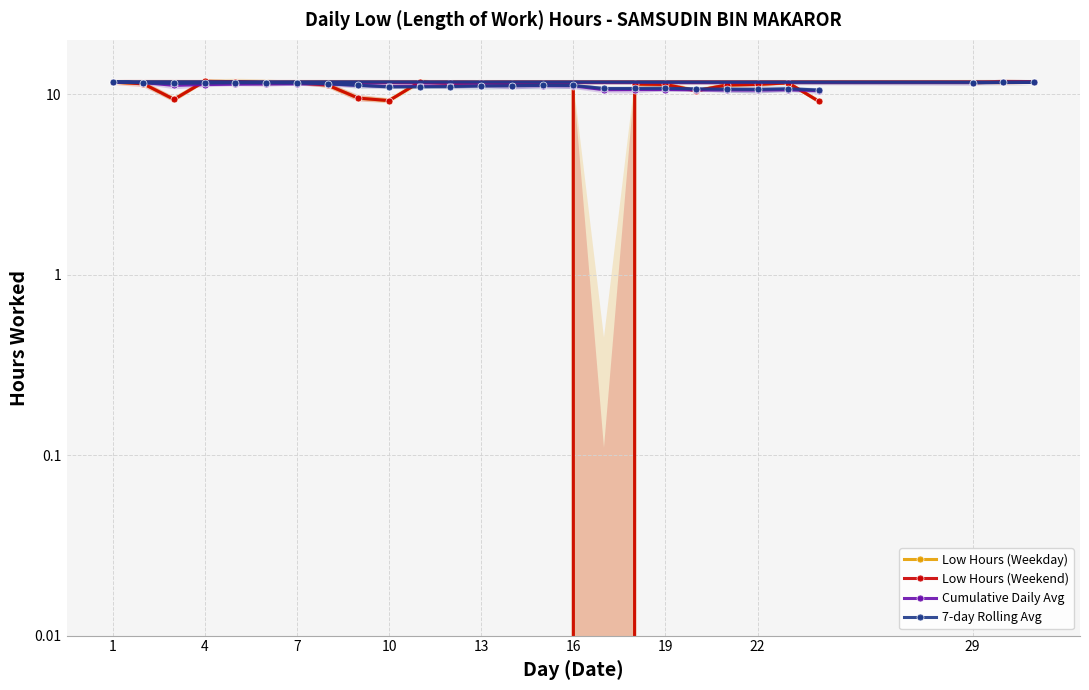

At which label is 7-day Rolling Avg closest to 11?

14